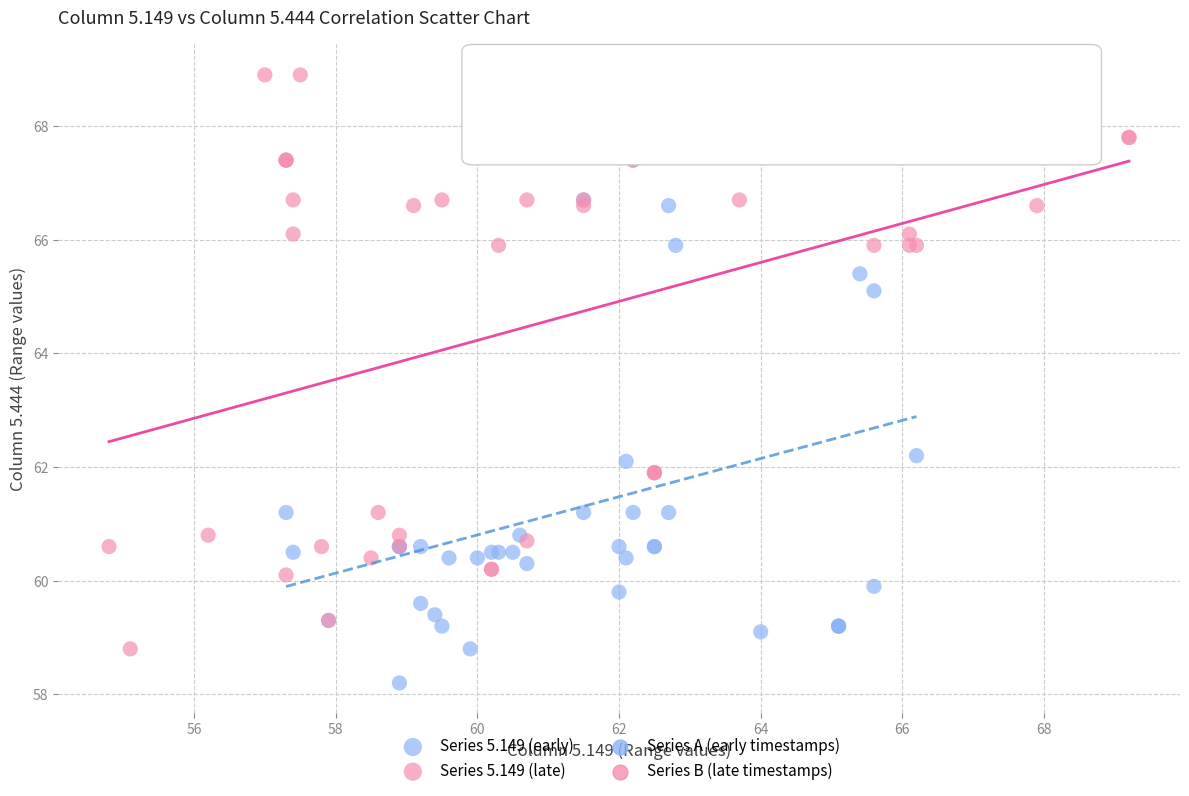

Which series contains the lowest Y value?

Series 5.149 (early)